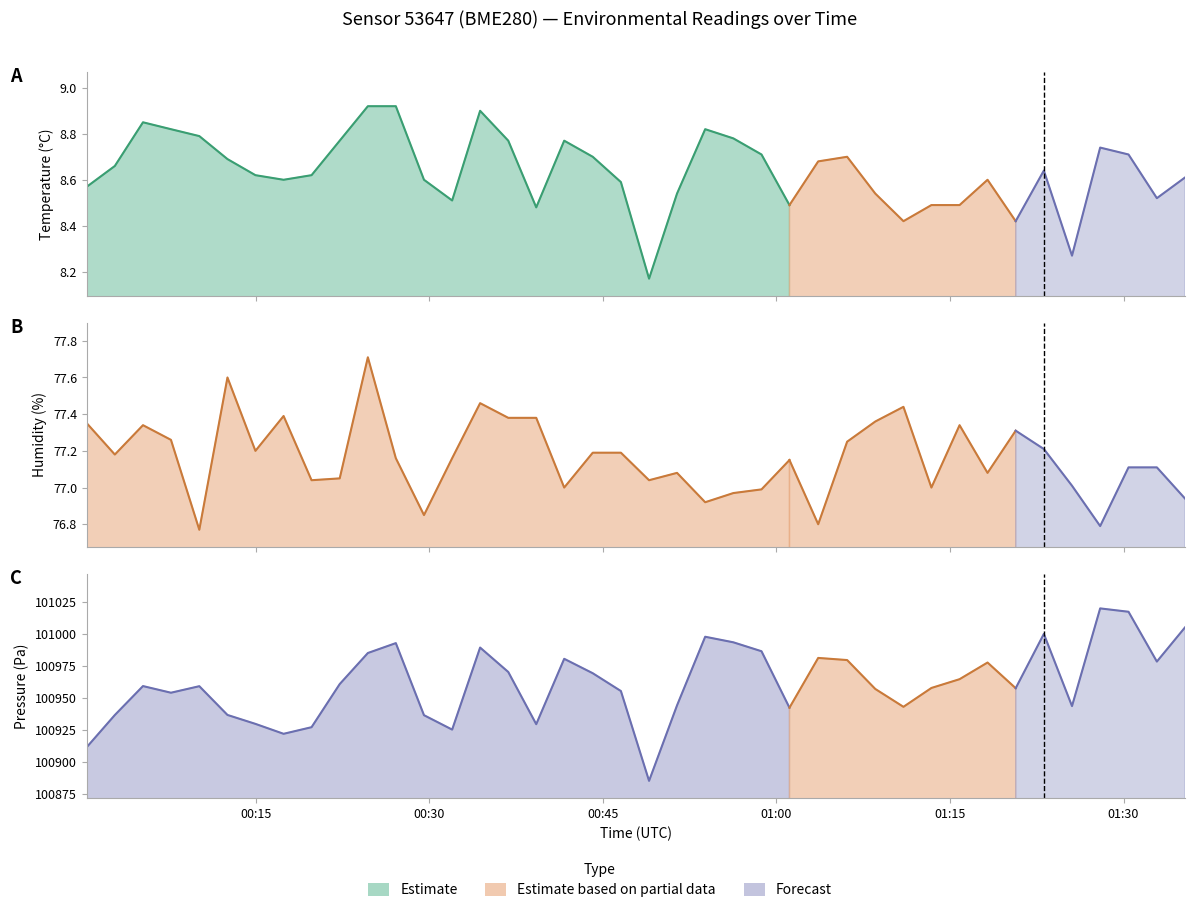

Reading left to right, extract all data points from this chart.

temperature: 2023-04-25T00:00:25=8.6	2023-04-25T00:02:50=8.7	2023-04-25T00:05:16=8.8	2023-04-25T00:07:41=8.8	2023-04-25T00:10:08=8.8	2023-04-25T00:12:34=8.7	2023-04-25T00:14:59=8.6	2023-04-25T00:17:25=8.6	2023-04-25T00:19:50=8.6	2023-04-25T00:22:16=8.8	2023-04-25T00:24:42=8.9	2023-04-25T00:27:07=8.9	2023-04-25T00:29:33=8.6	2023-04-25T00:31:59=8.5	2023-04-25T00:34:24=8.9	2023-04-25T00:36:50=8.8	2023-04-25T00:39:15=8.5	2023-04-25T00:41:40=8.8	2023-04-25T00:44:08=8.7	2023-04-25T00:46:34=8.6	2023-04-25T00:49:00=8.2	2023-04-25T00:51:25=8.5	2023-04-25T00:53:51=8.8	2023-04-25T00:56:17=8.8	2023-04-25T00:58:43=8.7	2023-04-25T01:01:08=8.5	2023-04-25T01:03:37=8.7	2023-04-25T01:06:07=8.7	2023-04-25T01:08:33=8.5	2023-04-25T01:10:59=8.4	2023-04-25T01:13:24=8.5	2023-04-25T01:15:50=8.5	2023-04-25T01:18:15=8.6	2023-04-25T01:20:41=8.4	2023-04-25T01:23:07=8.6	2023-04-25T01:25:33=8.3	2023-04-25T01:27:59=8.7	2023-04-25T01:30:26=8.7	2023-04-25T01:32:53=8.5	2023-04-25T01:35:19=8.6
humidity: 2023-04-25T00:00:25=77.3	2023-04-25T00:02:50=77.2	2023-04-25T00:05:16=77.3	2023-04-25T00:07:41=77.3	2023-04-25T00:10:08=76.8	2023-04-25T00:12:34=77.6	2023-04-25T00:14:59=77.2	2023-04-25T00:17:25=77.4	2023-04-25T00:19:50=77.0	2023-04-25T00:22:16=77.0	2023-04-25T00:24:42=77.7	2023-04-25T00:27:07=77.2	2023-04-25T00:29:33=76.8	2023-04-25T00:31:59=77.2	2023-04-25T00:34:24=77.5	2023-04-25T00:36:50=77.4	2023-04-25T00:39:15=77.4	2023-04-25T00:41:40=77.0	2023-04-25T00:44:08=77.2	2023-04-25T00:46:34=77.2	2023-04-25T00:49:00=77.0	2023-04-25T00:51:25=77.1	2023-04-25T00:53:51=76.9	2023-04-25T00:56:17=77.0	2023-04-25T00:58:43=77.0	2023-04-25T01:01:08=77.2	2023-04-25T01:03:37=76.8	2023-04-25T01:06:07=77.2	2023-04-25T01:08:33=77.4	2023-04-25T01:10:59=77.4	2023-04-25T01:13:24=77.0	2023-04-25T01:15:50=77.3	2023-04-25T01:18:15=77.1	2023-04-25T01:20:41=77.3	2023-04-25T01:23:07=77.2	2023-04-25T01:25:33=77.0	2023-04-25T01:27:59=76.8	2023-04-25T01:30:26=77.1	2023-04-25T01:32:53=77.1	2023-04-25T01:35:19=76.9
pressure: 2023-04-25T00:00:25=100912.0	2023-04-25T00:02:50=100936.9	2023-04-25T00:05:16=100959.5	2023-04-25T00:07:41=100954.3	2023-04-25T00:10:08=100959.4	2023-04-25T00:12:34=100937.0	2023-04-25T00:14:59=100930.0	2023-04-25T00:17:25=100922.3	2023-04-25T00:19:50=100927.4	2023-04-25T00:22:16=100961.1	2023-04-25T00:24:42=100985.3	2023-04-25T00:27:07=100993.1	2023-04-25T00:29:33=100936.8	2023-04-25T00:31:59=100925.6	2023-04-25T00:34:24=100989.6	2023-04-25T00:36:50=100970.5	2023-04-25T00:39:15=100929.8	2023-04-25T00:41:40=100980.8	2023-04-25T00:44:08=100969.6	2023-04-25T00:46:34=100955.7	2023-04-25T00:49:00=100885.6	2023-04-25T00:51:25=100944.4	2023-04-25T00:53:51=100998.0	2023-04-25T00:56:17=100993.7	2023-04-25T00:58:43=100986.7	2023-04-25T01:01:08=100942.7	2023-04-25T01:03:37=100981.5	2023-04-25T01:06:07=100979.8	2023-04-25T01:08:33=100957.3	2023-04-25T01:10:59=100943.3	2023-04-25T01:13:24=100958.1	2023-04-25T01:15:50=100964.9	2023-04-25T01:18:15=100977.9	2023-04-25T01:20:41=100957.9	2023-04-25T01:23:07=101000.2	2023-04-25T01:25:33=100943.9	2023-04-25T01:27:59=101020.2	2023-04-25T01:30:26=101017.5	2023-04-25T01:32:53=100978.7	2023-04-25T01:35:19=101005.3